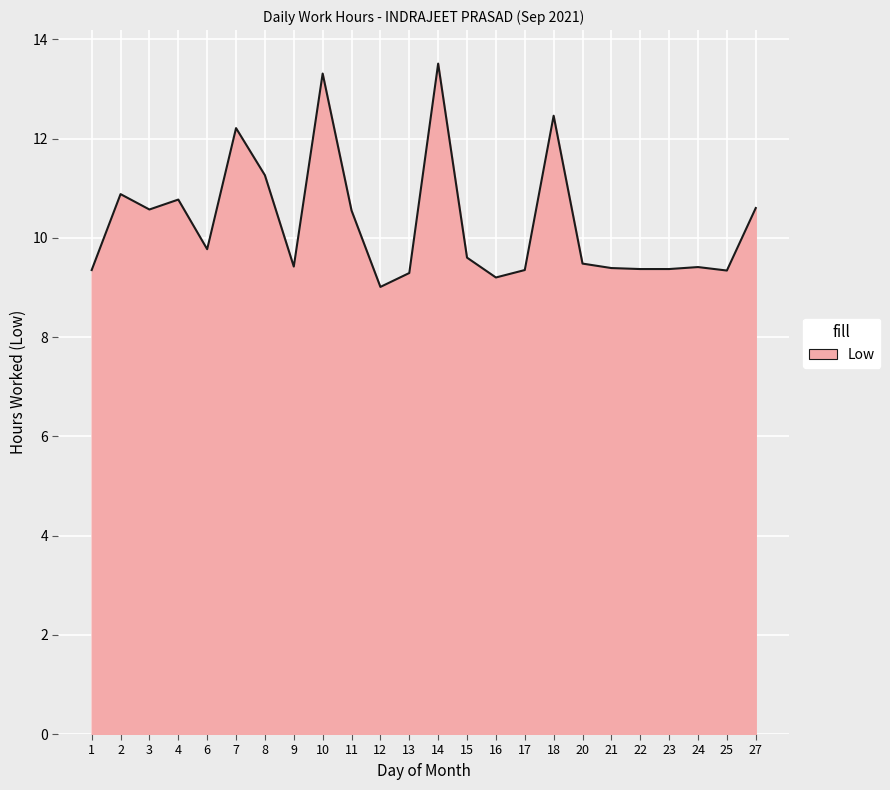

At which category does the chart reach its minimum across all series?

12